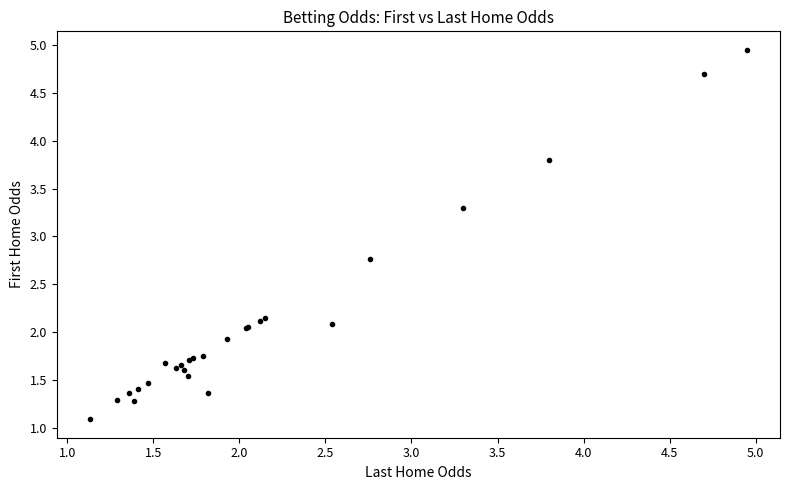

What Y value in the scatter plot is closest to 3?

2.8